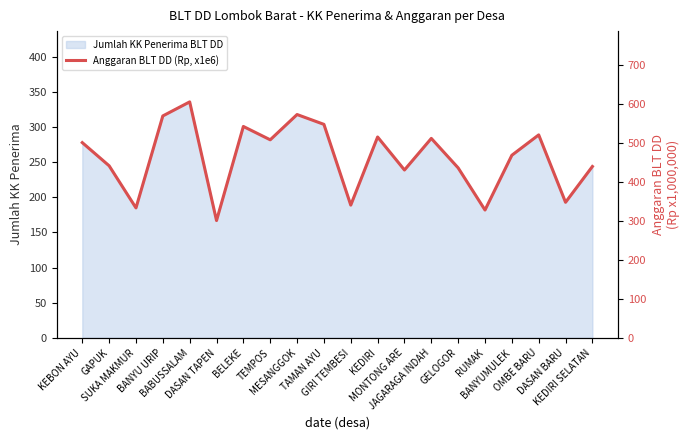

What position from the right is BELEKE?

14